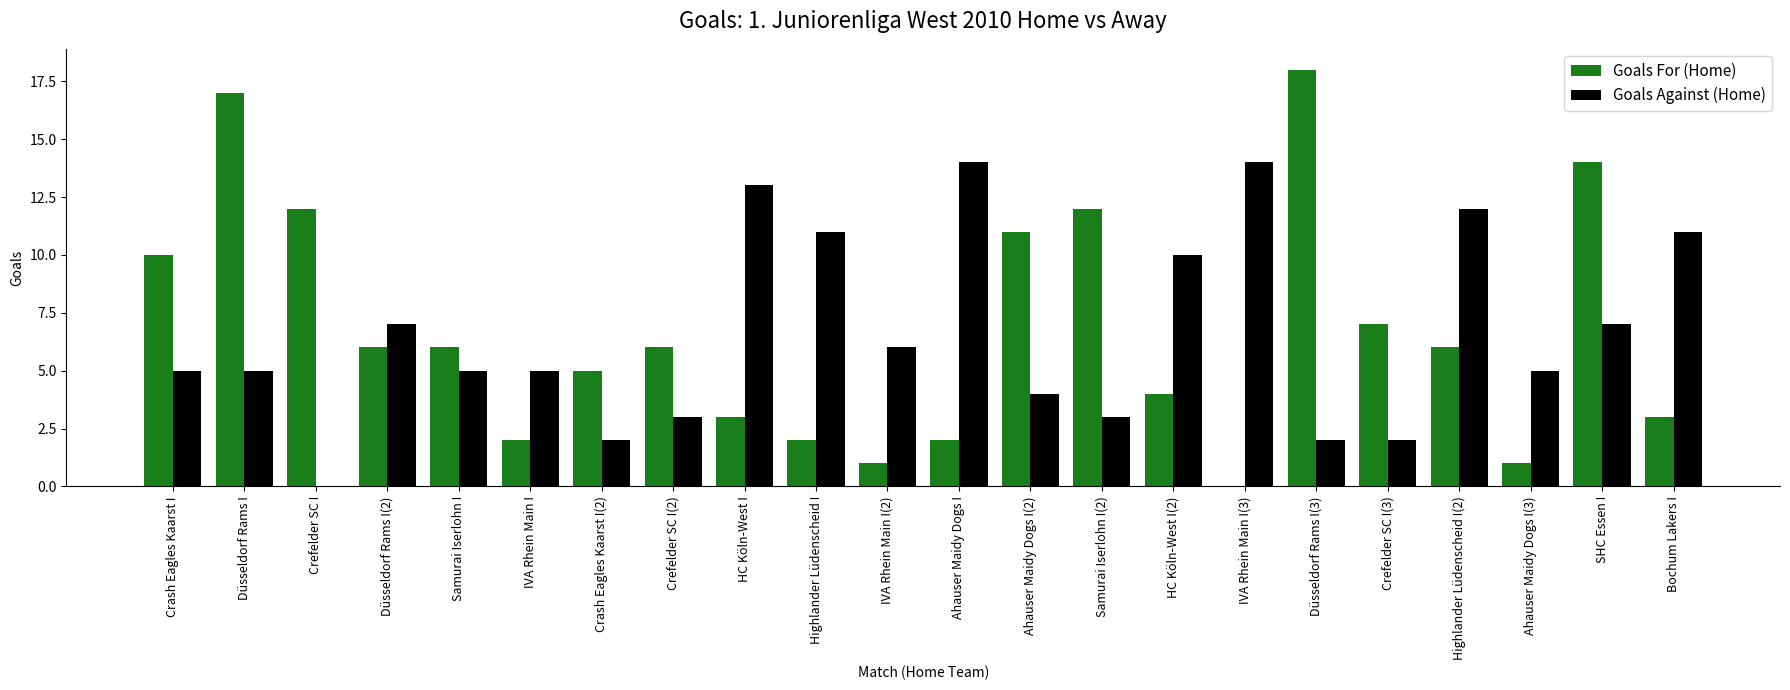

Is it true that Goals For (Home) equals 11 at Ahauser Maidy Dogs I(2)?

True